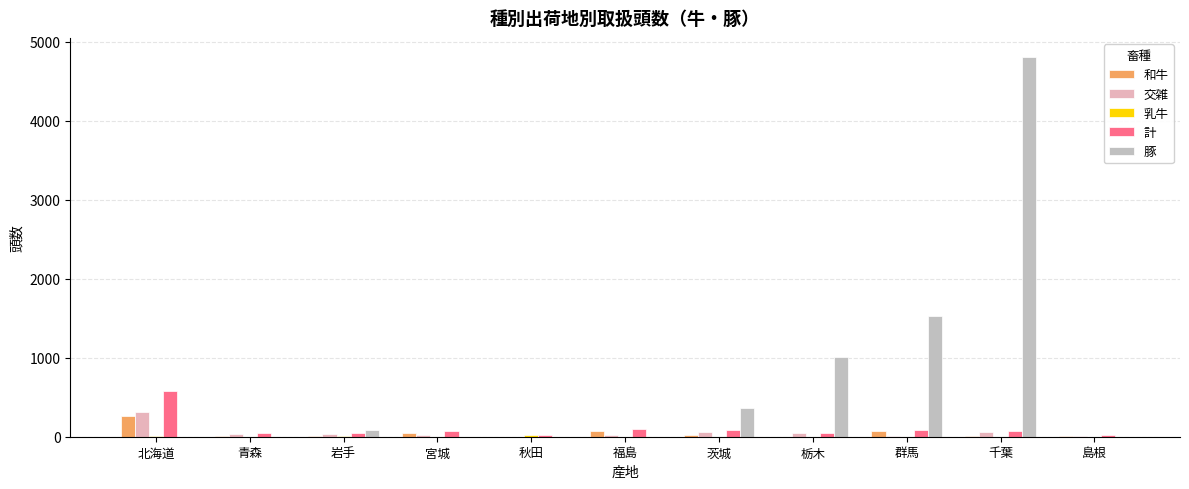

How many groups of bars are there?

11